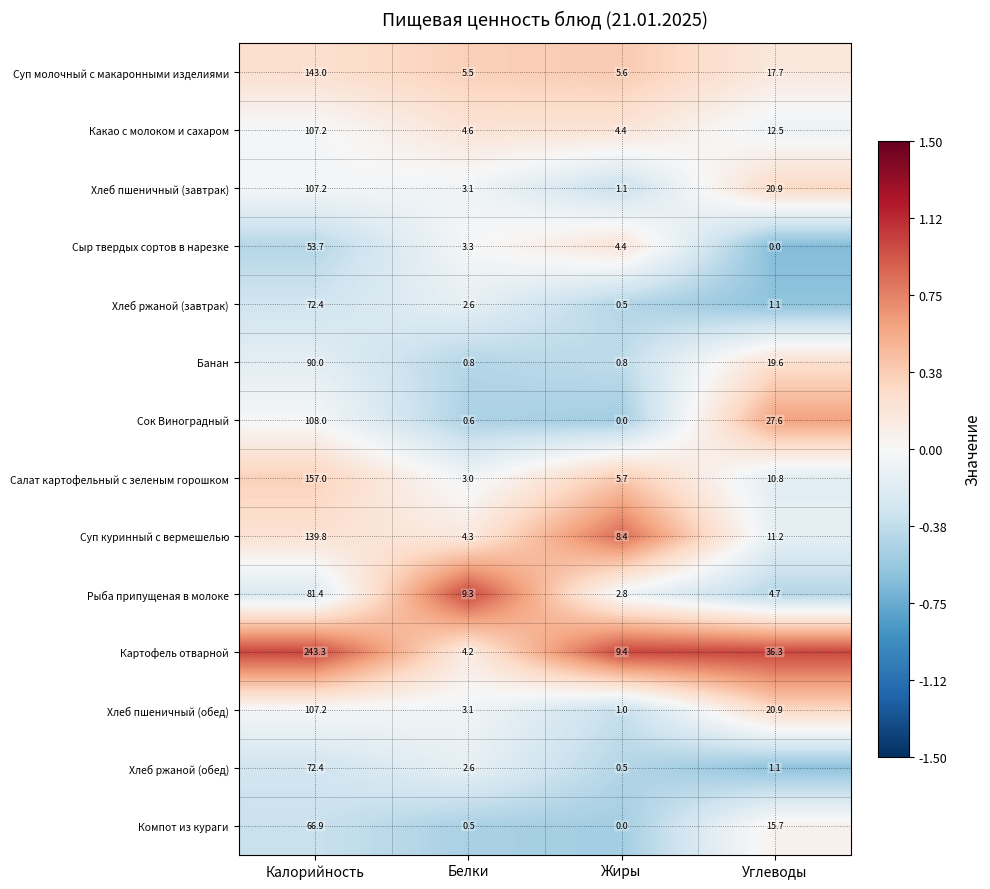

What is the spread (max minus min) of values at Углеводы?

36.3